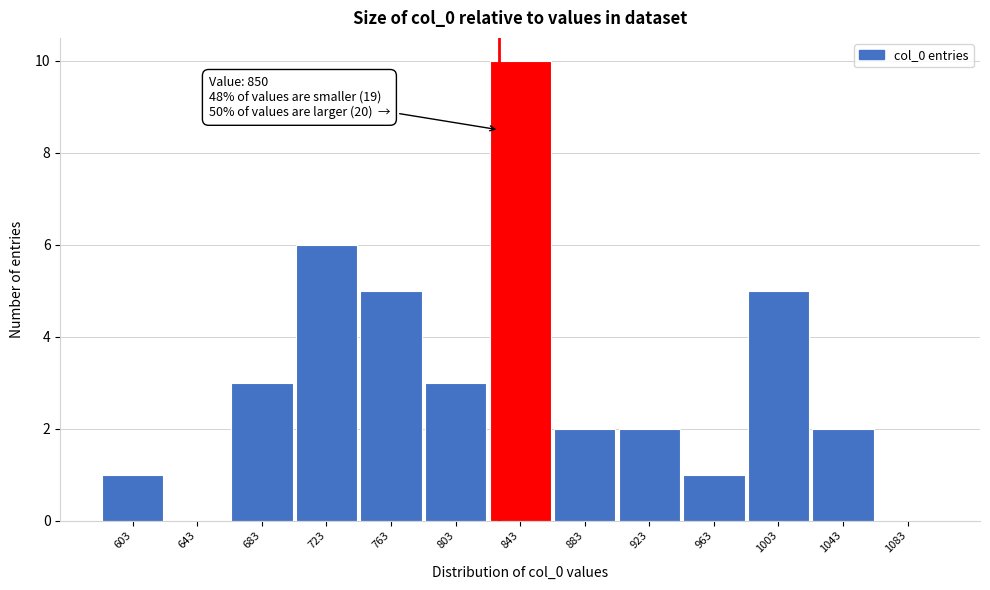

Reading left to right, list all the values displayed in this chart.

603=1	643=0	683=3	723=6	763=5	803=3	843=10	883=2	923=2	963=1	1003=5	1043=2	1083=0